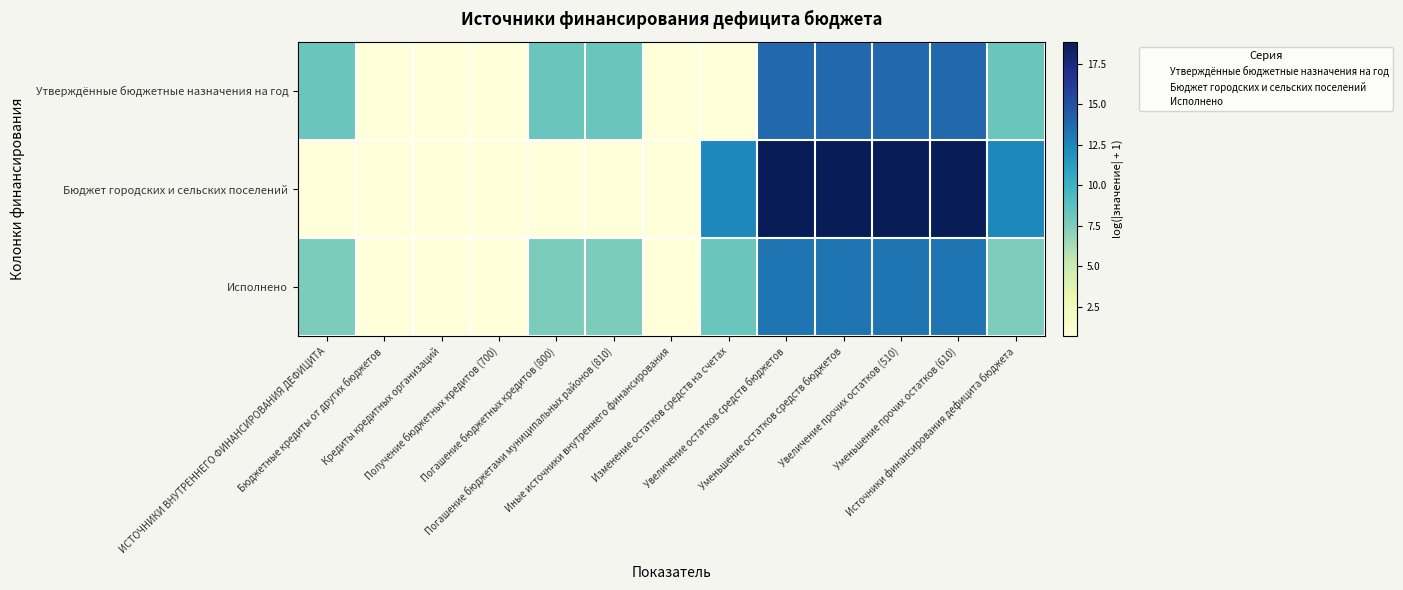

Which series has the largest total across all categories?

Бюджет городских и сельских поселений